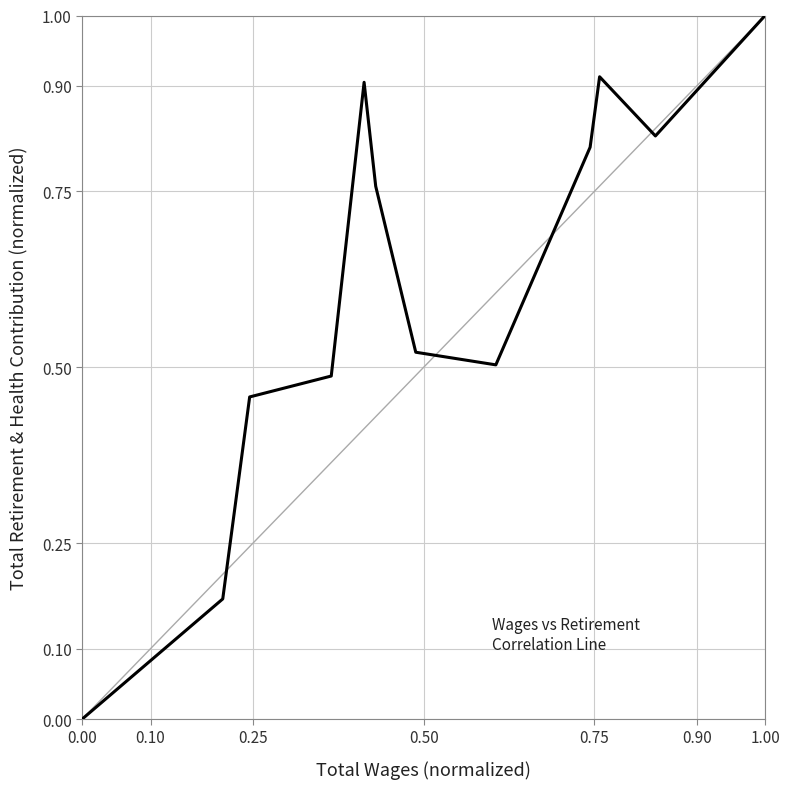

What is the greatest value displayed?

1.0